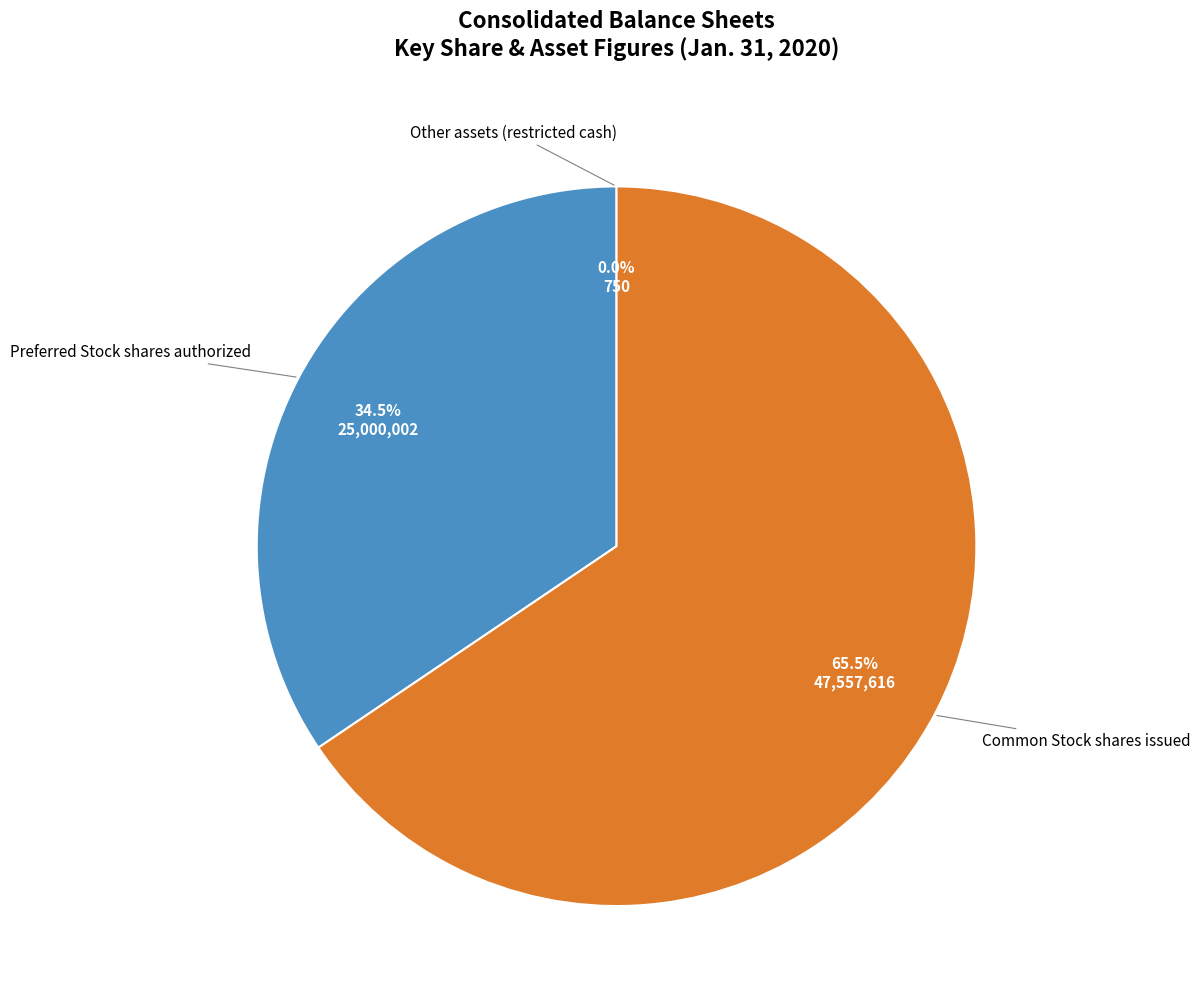

Is there any slice that represents more than half of the pie?

Yes